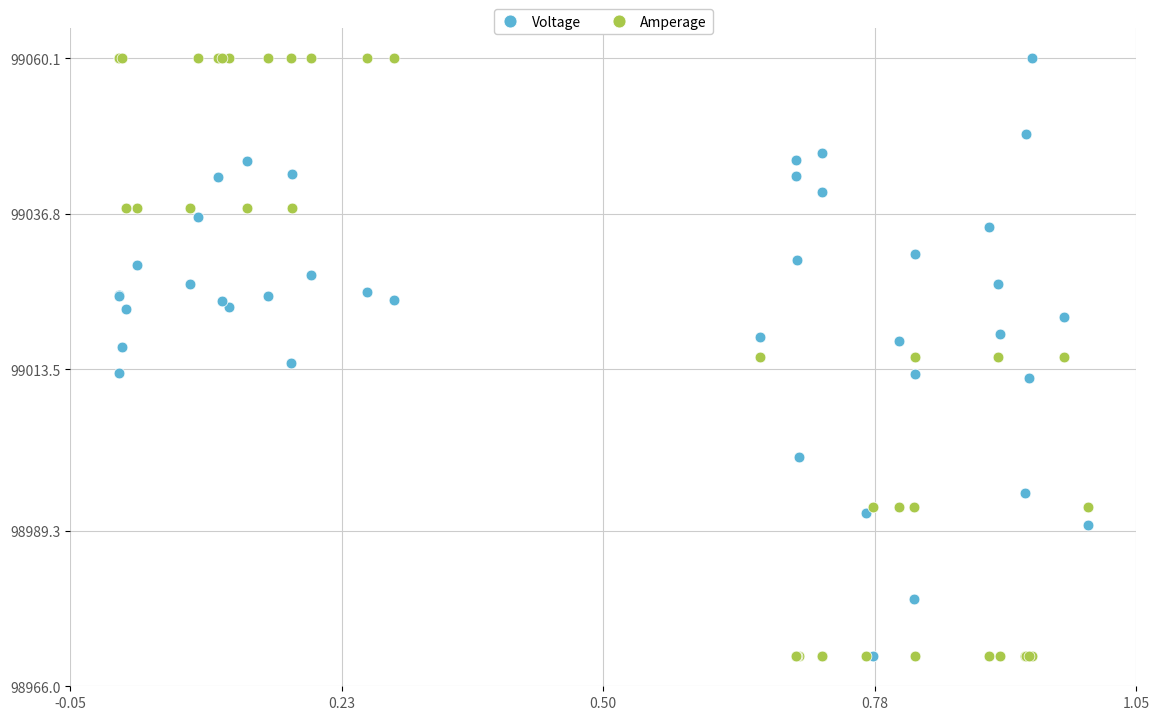

What are all the series names shown in the legend?

Voltage, Amperage